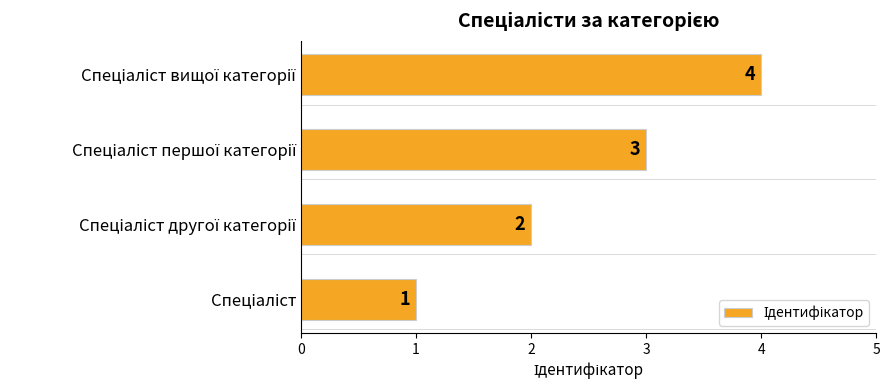

How many data points does each series have?

4